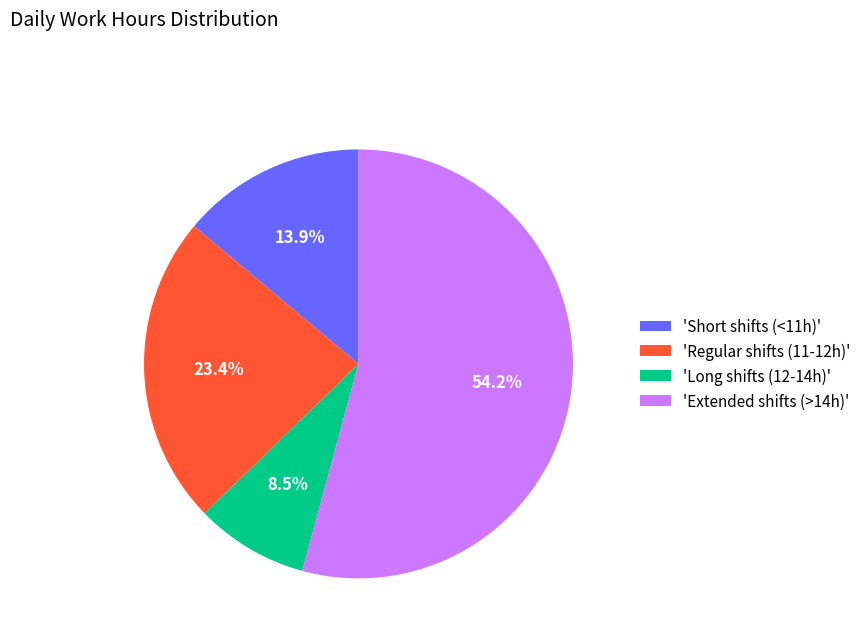

What portion of the pie excludes 'Regular shifts (11-12h)'?

76.6%